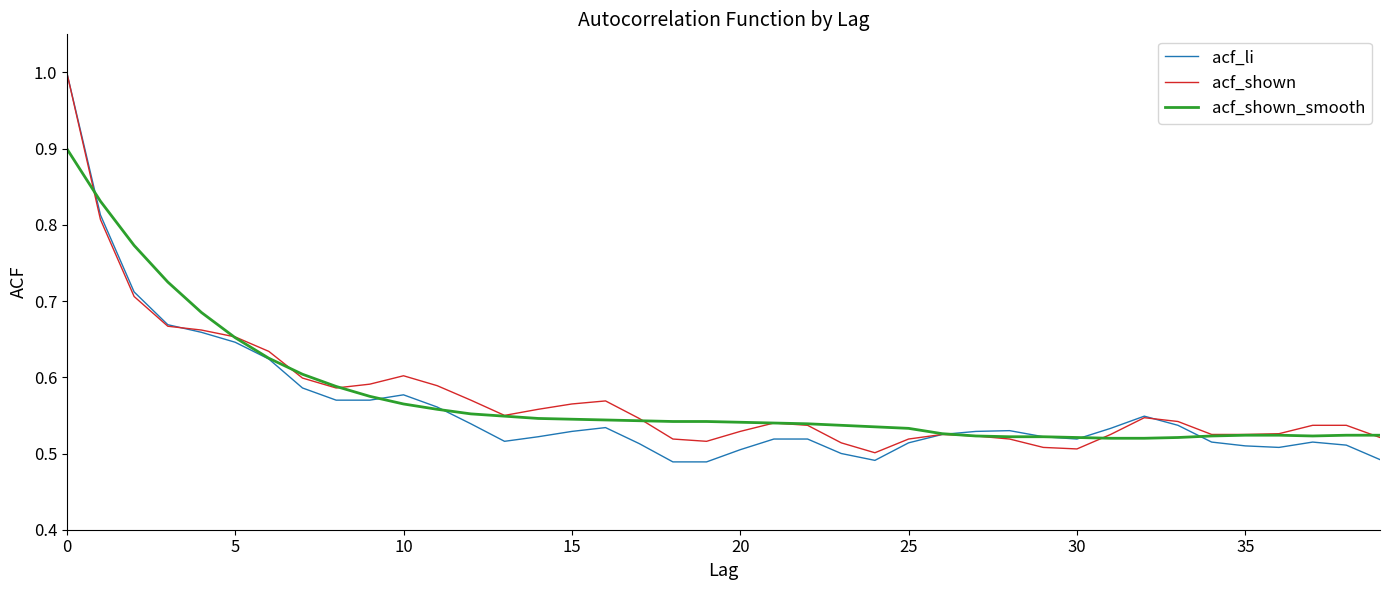

What is the maximum value shown in the chart?

1.0